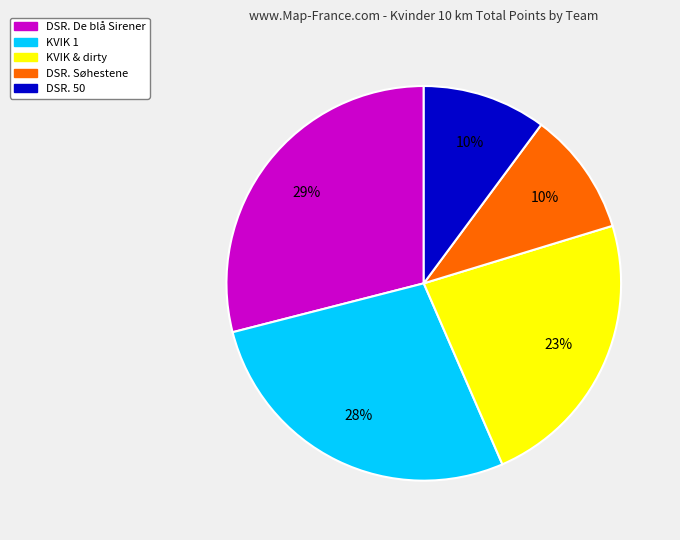

Between DSR. Søhestene and KVIK & dirty, which is larger?

KVIK & dirty